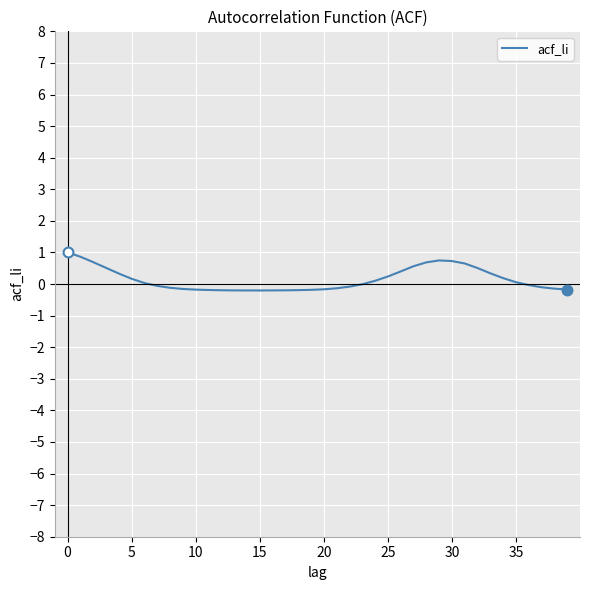

What is the greatest value displayed?

1.0